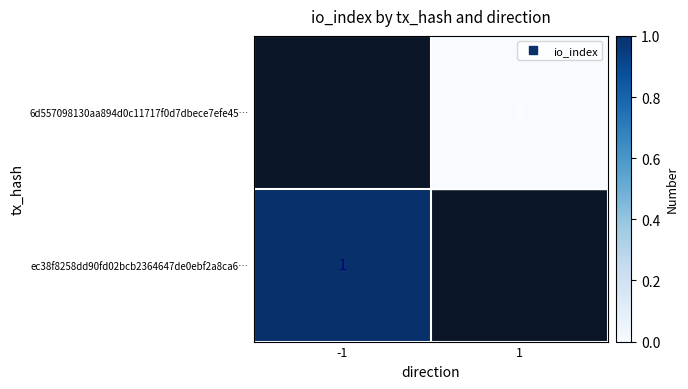

Rank the series by their average value, from lowest to highest.

6d557098130aa894d0c11717f0d7dbece7efe45…, ec38f8258dd90fd02bcb2364647de0ebf2a8ca6…